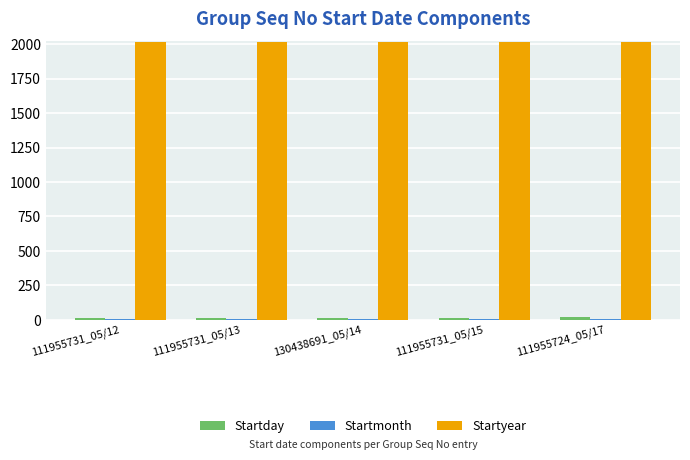

What is the greatest value displayed?

2015